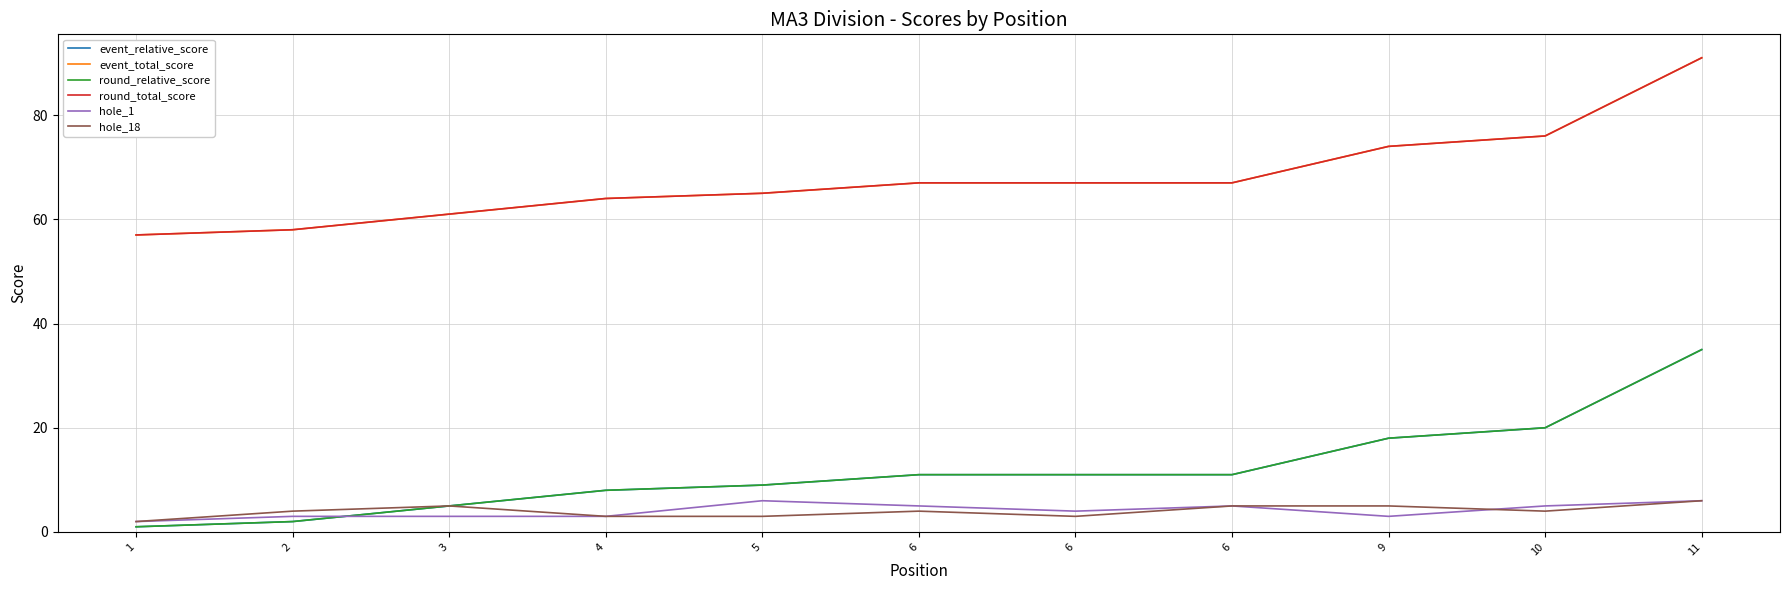

List the labels in order of round_total_score value, largest first.

11, 10, 9, 6, 6, 6, 5, 4, 3, 2, 1